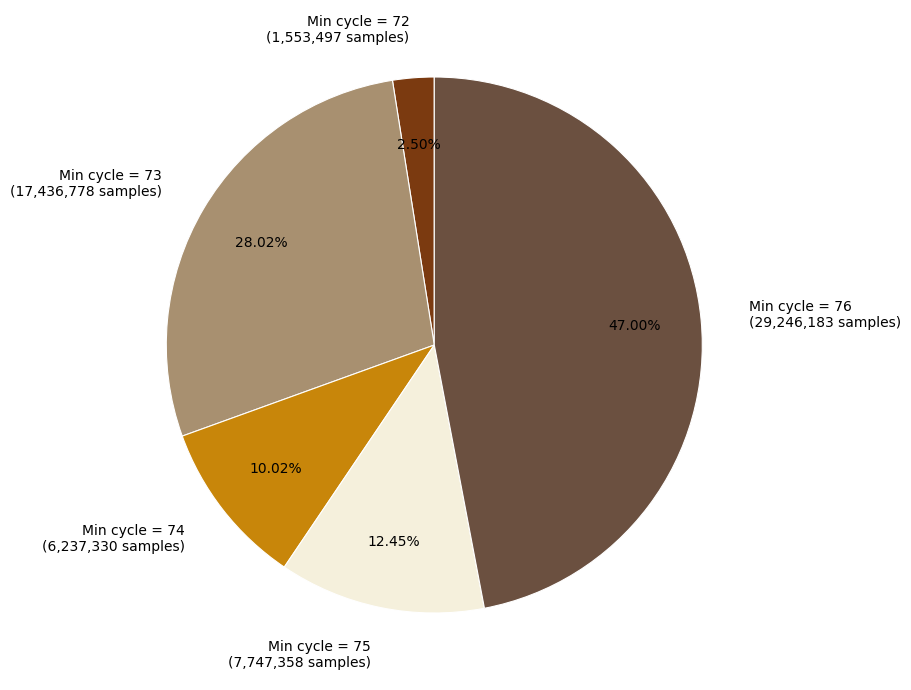

How many slices are in this pie chart?

5